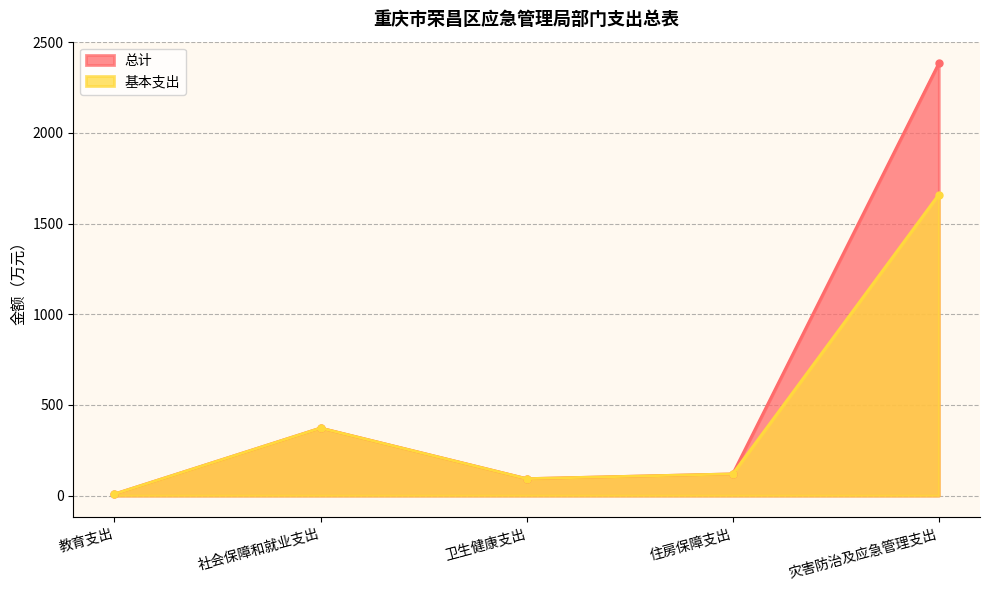

True or false: 总计 and 基本支出 intersect in this chart.

False